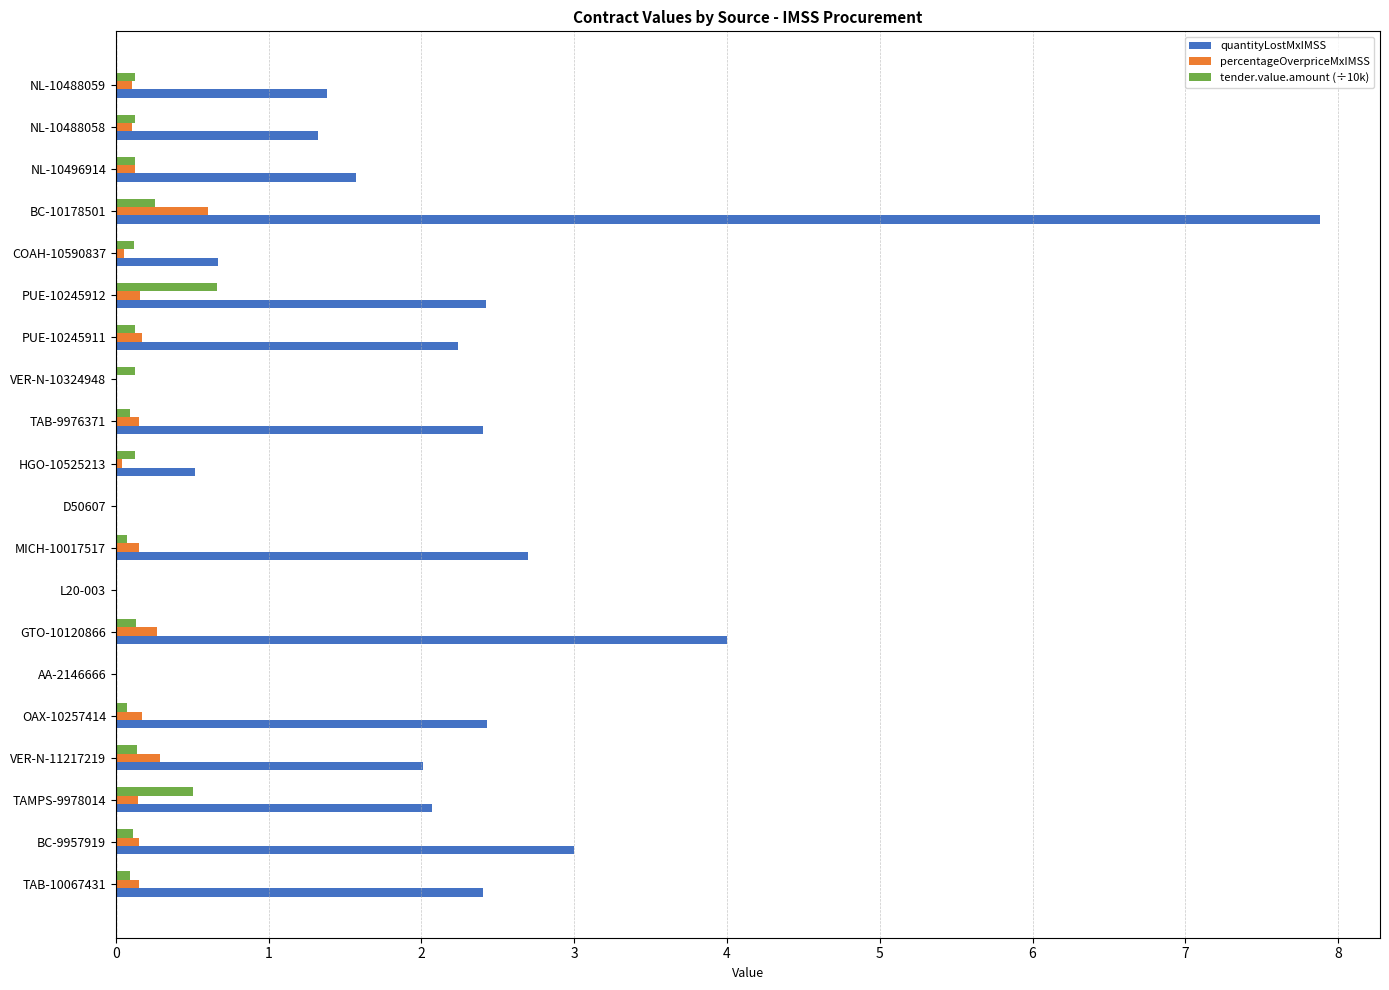

Is it true that tender.value.amount (÷10k) equals 0.7 at PUE-10245912?

True